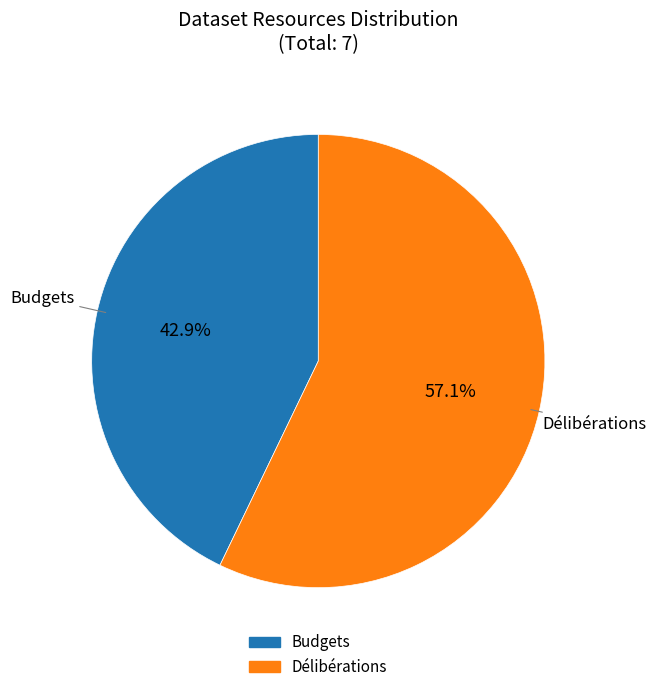

Is there any slice that represents more than half of the pie?

Yes